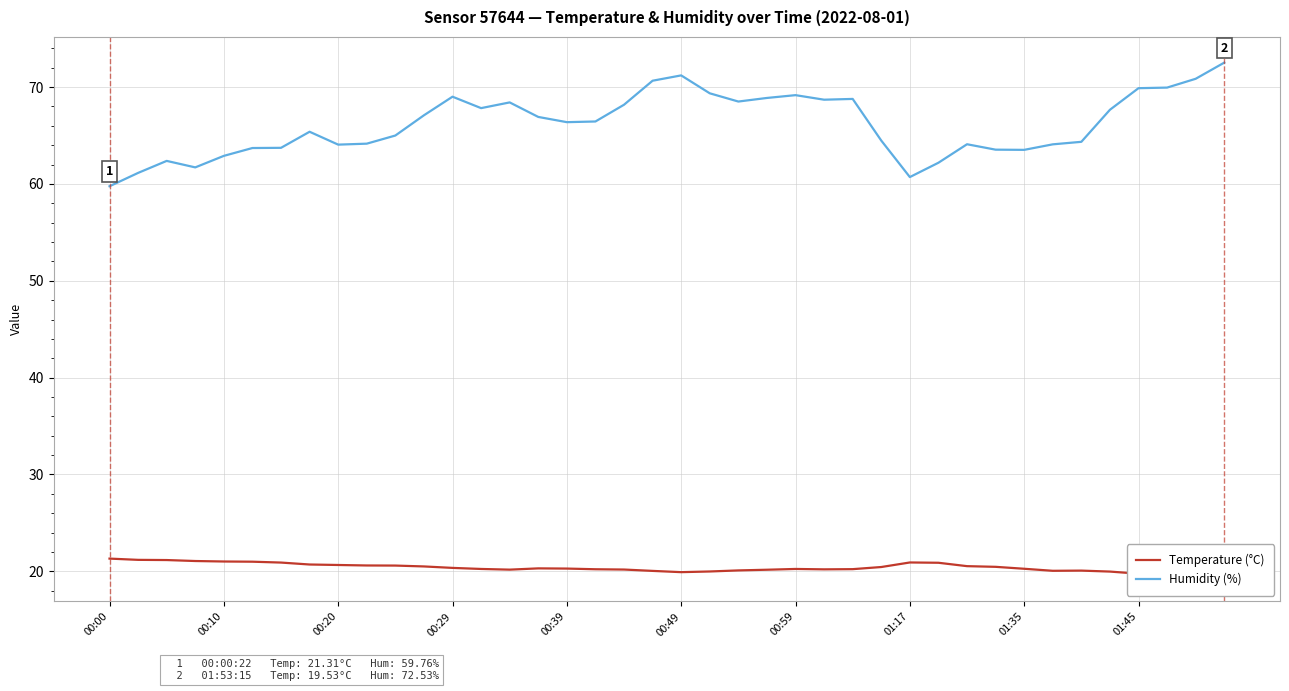

The Humidity (%) series shows 70.0 at 37. True or false?

True